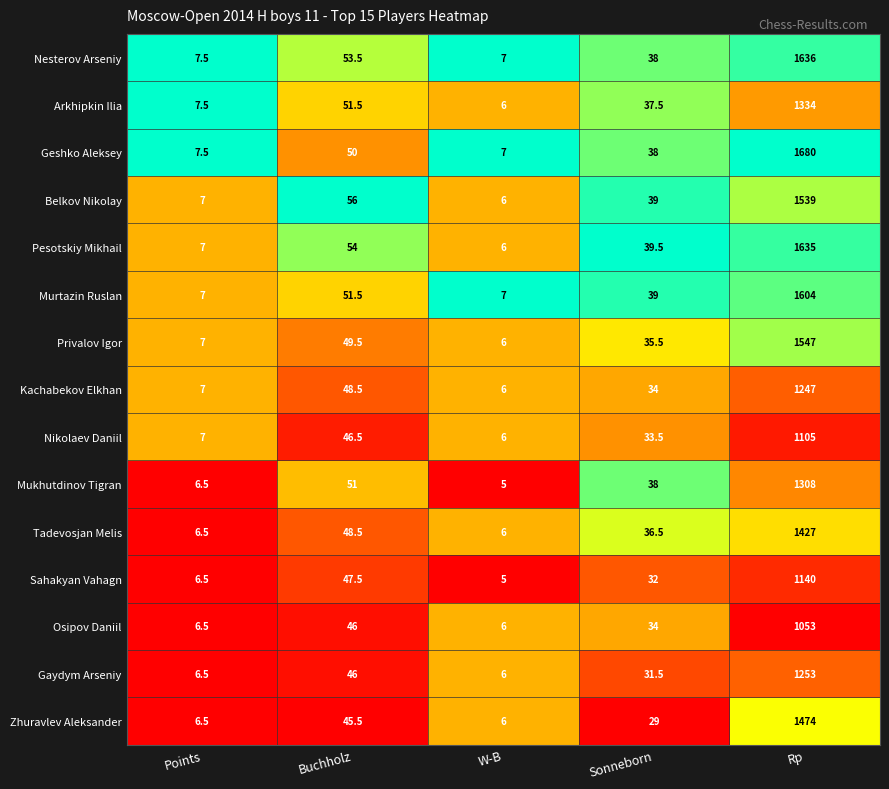

Is it true that Mukhutdinov Tigran equals 11.0 at Points?

False